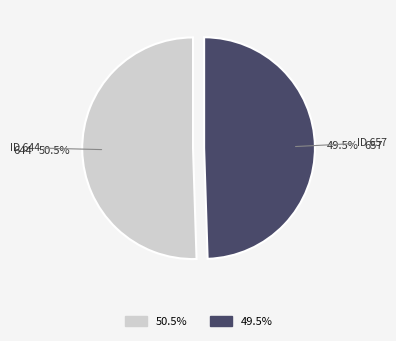

Which category has the biggest portion of the pie?

644